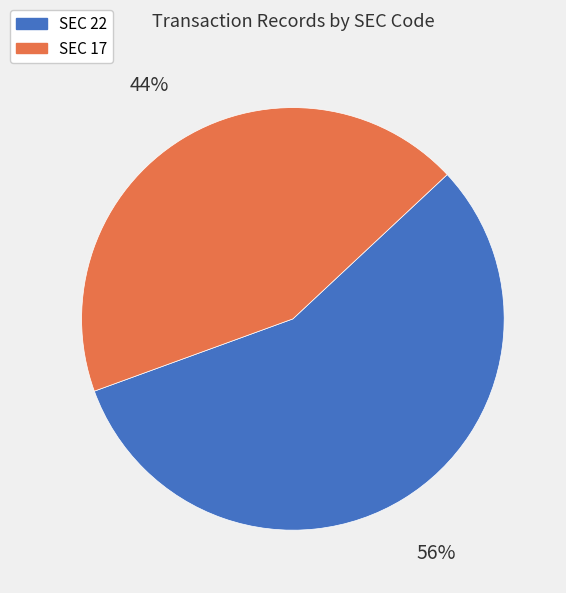

Is there a majority slice in this chart?

Yes